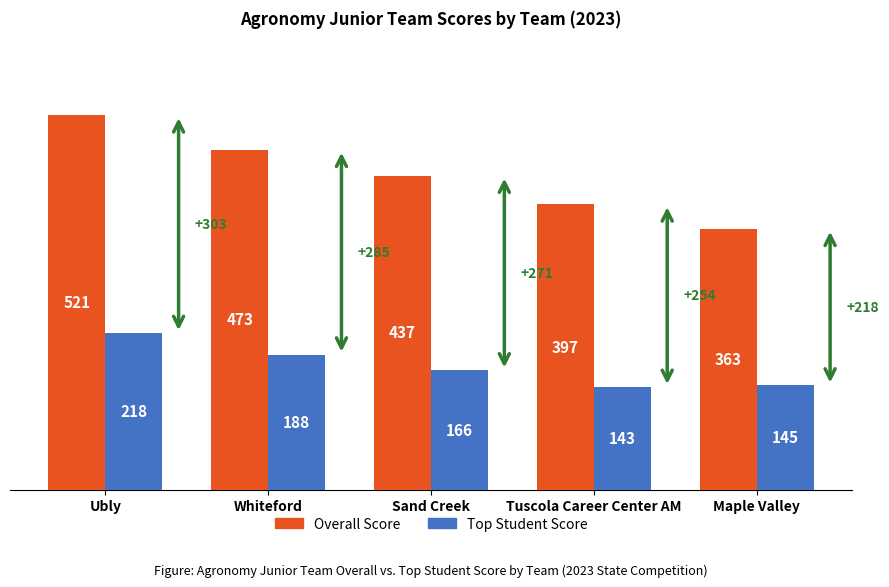

Which label corresponds to the smallest value in the chart?

Tuscola Career Center AM